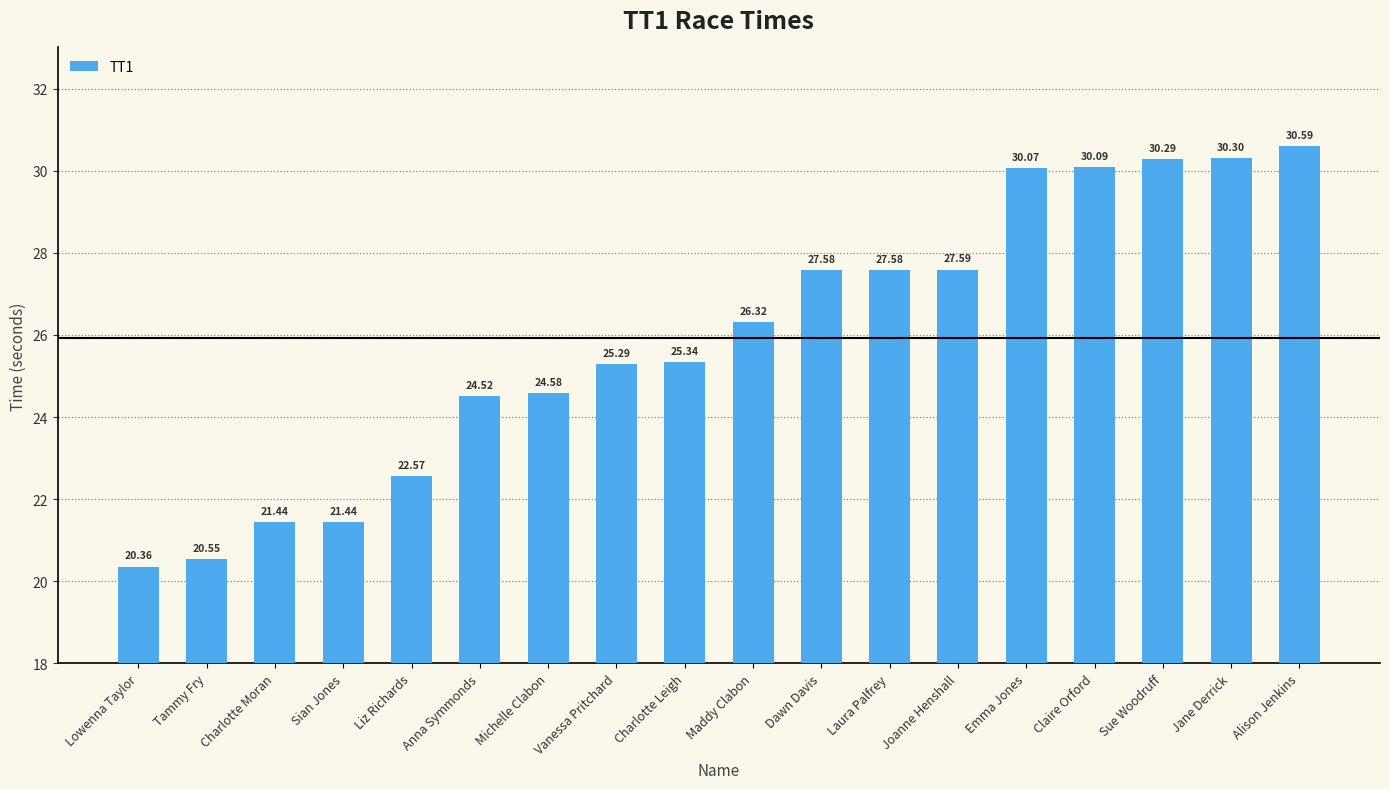

Where does the data first go above 26?

Maddy Clabon